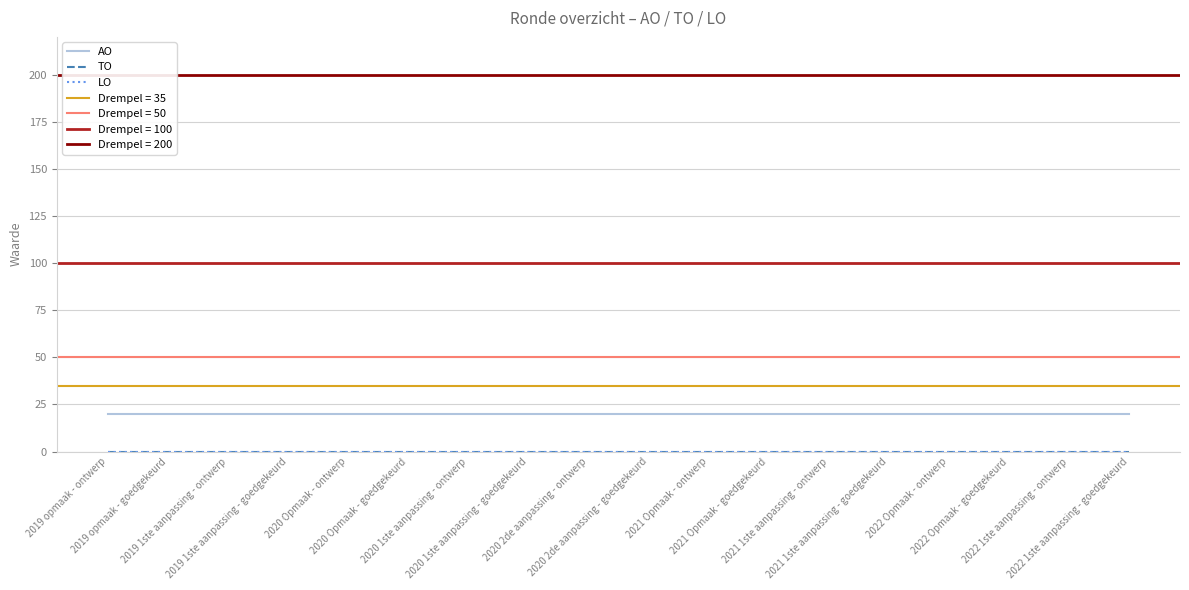

What is the sum of all AO values?

360